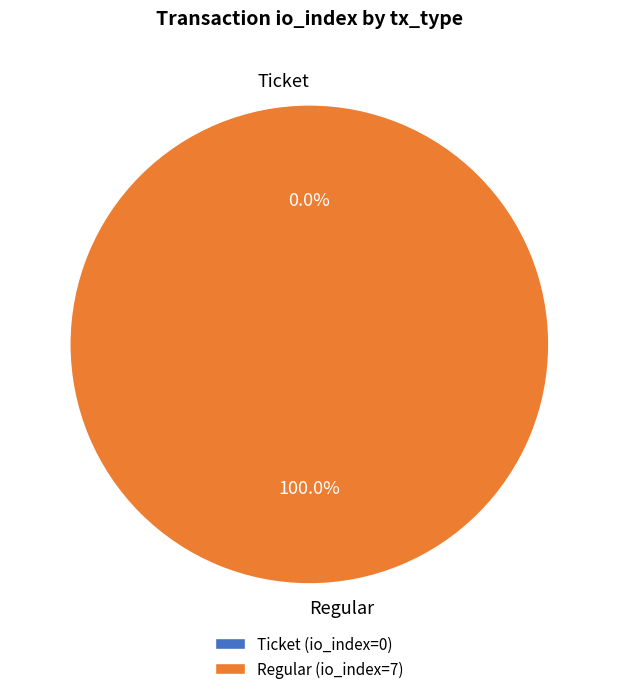

Is the sum of Ticket and Regular greater than half?

Yes